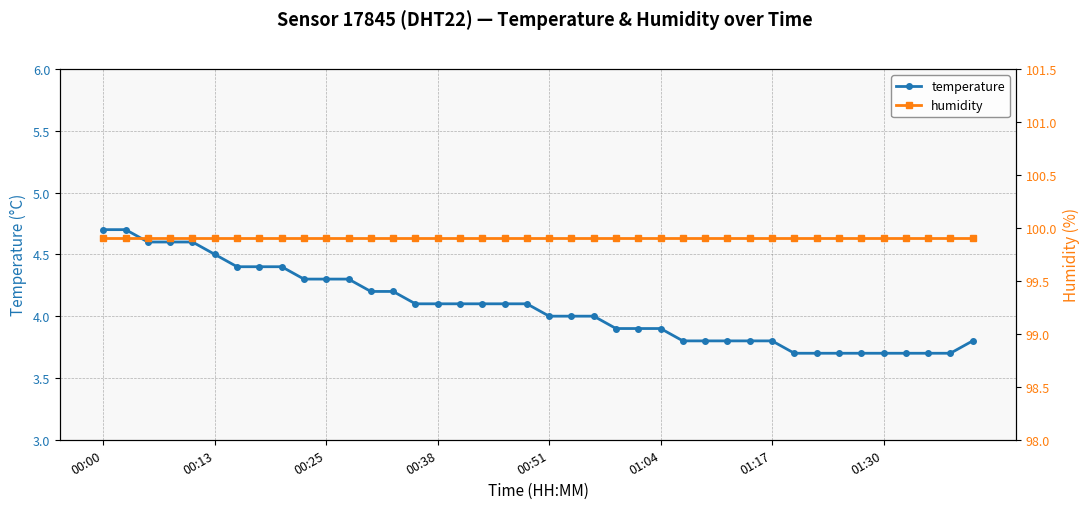

What is the total value across all series at 33?

103.6